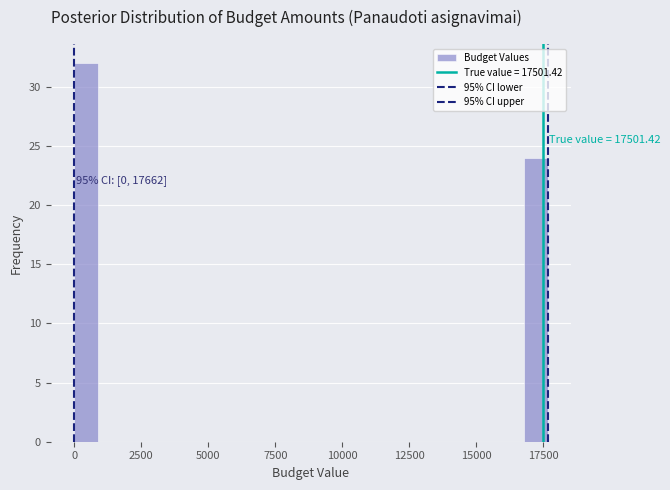

Read against the x-axis, roughly where is the centre of the tallest bar?

500